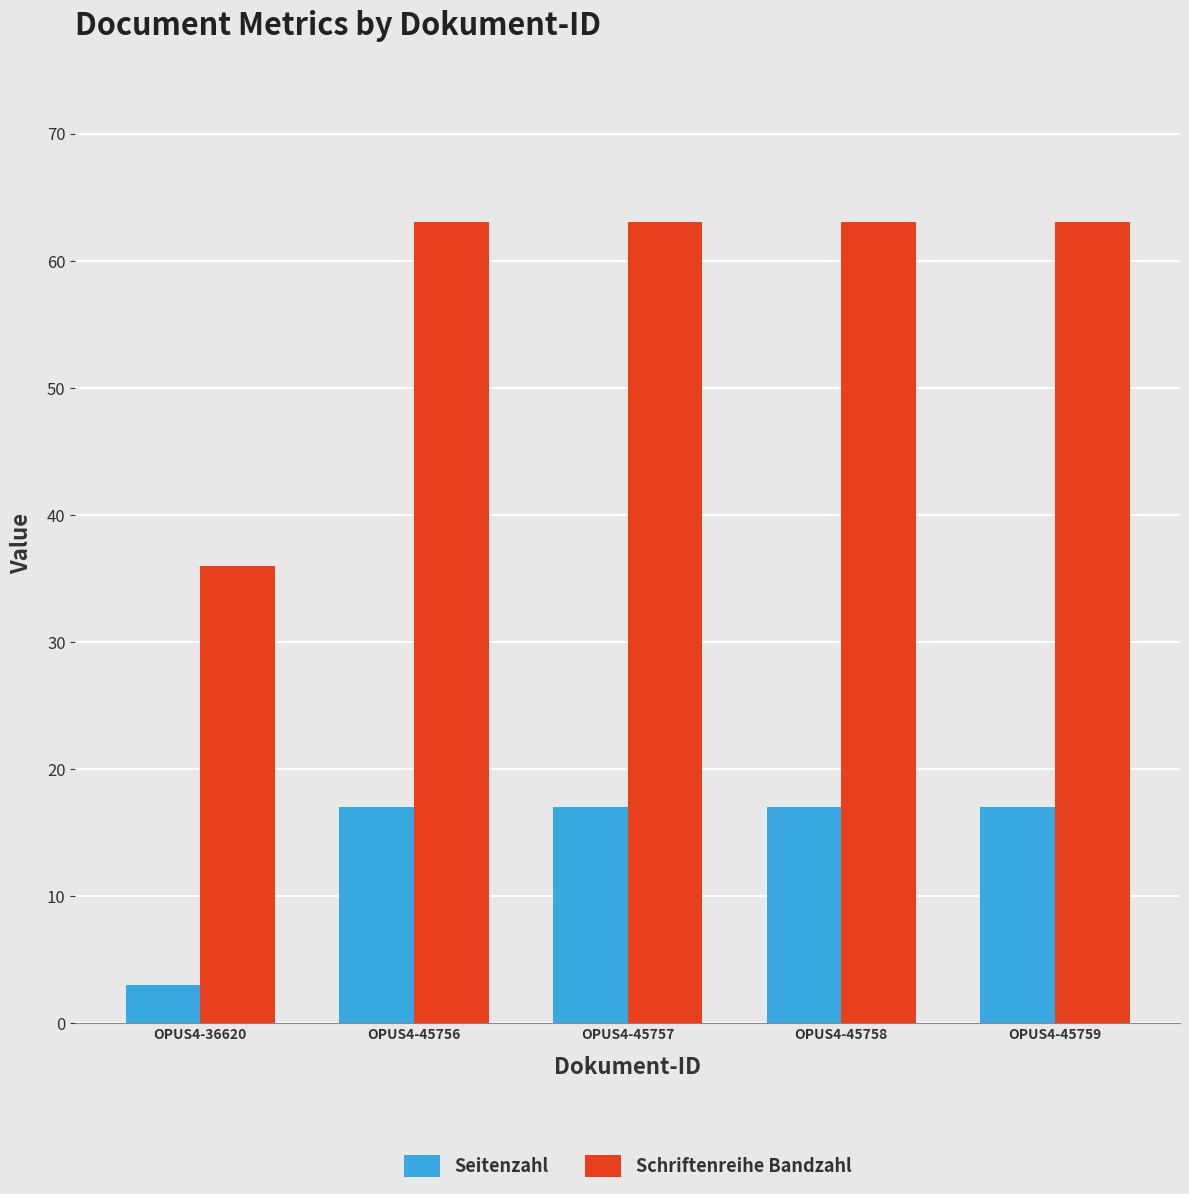

What is the difference between the Seitenzahl values at OPUS4-45757 and OPUS4-36620?

14